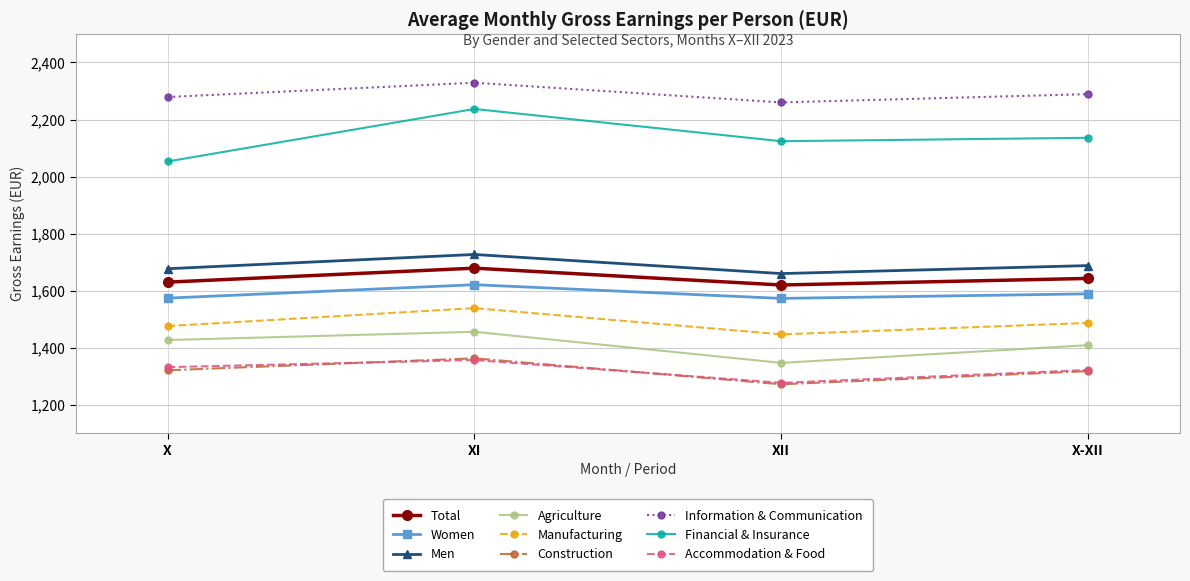

What is the difference between the second highest and second lowest values in the Men series?

11